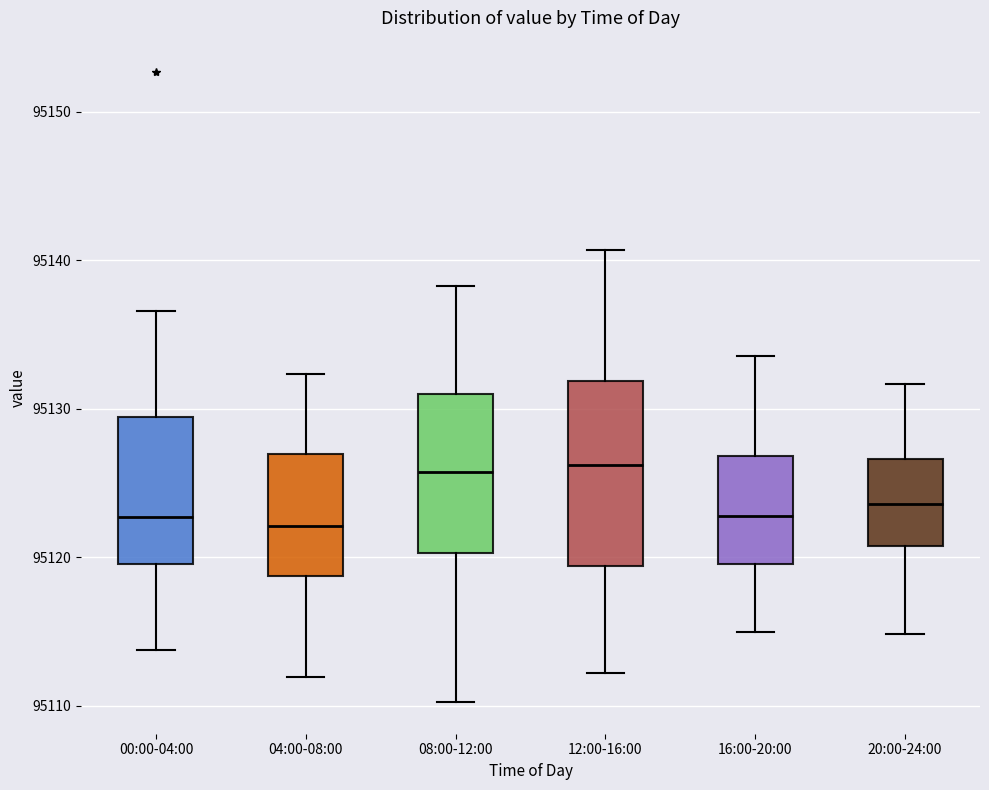

Reading left to right, read every box against the y-axis: the position of its median line, the range the box covers, and the ends of its whiskers. The values are not printed on the chart, so give them approximately, as read against the axis.

00:00-04:00: median 95123, box 95120 to 95129, whiskers 95114 to 95137
04:00-08:00: median 95122, box 95119 to 95127, whiskers 95112 to 95132
08:00-12:00: median 95126, box 95120 to 95131, whiskers 95110 to 95138
12:00-16:00: median 95126, box 95119 to 95132, whiskers 95112 to 95141
16:00-20:00: median 95123, box 95120 to 95127, whiskers 95115 to 95134
20:00-24:00: median 95124, box 95121 to 95127, whiskers 95115 to 95132